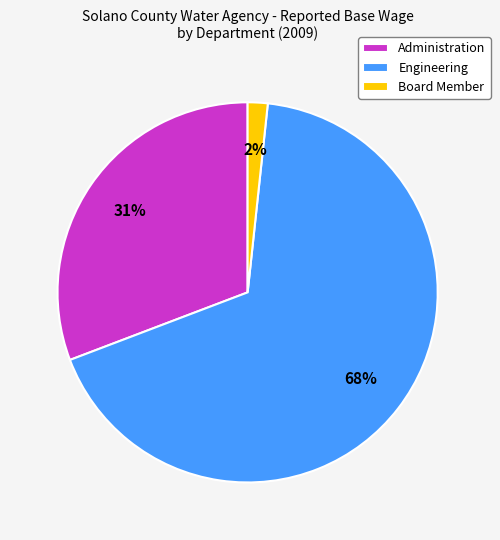

The Administration slice represents 31% of the pie. True or false?

True